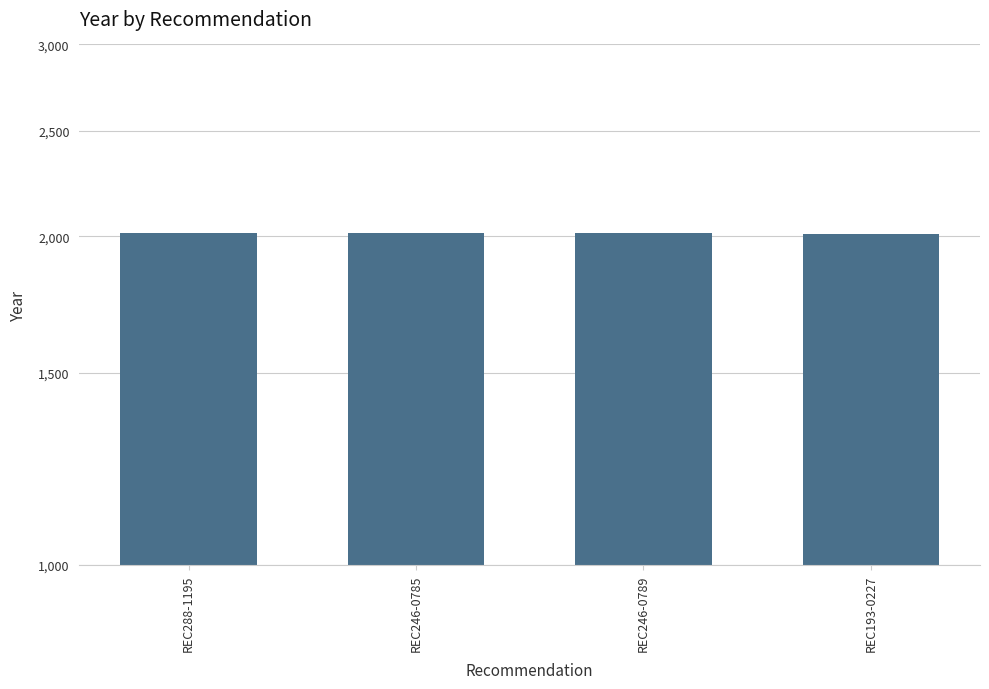

How many data points are above 2013?

1